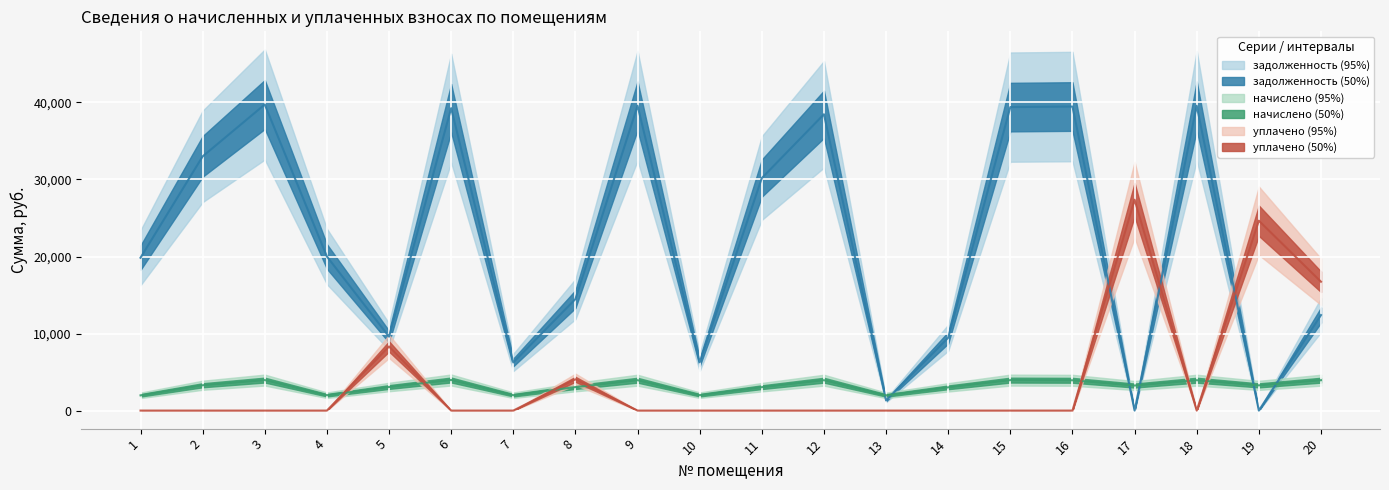

At which category is the sum across all series the highest?

3